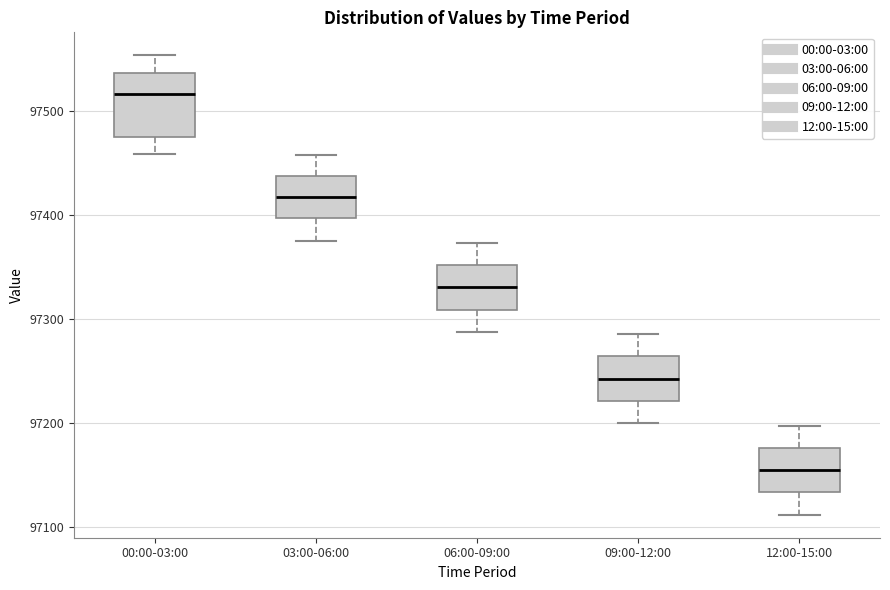

Which box is the tallest, from its lower edge to its upper edge?

00:00-03:00